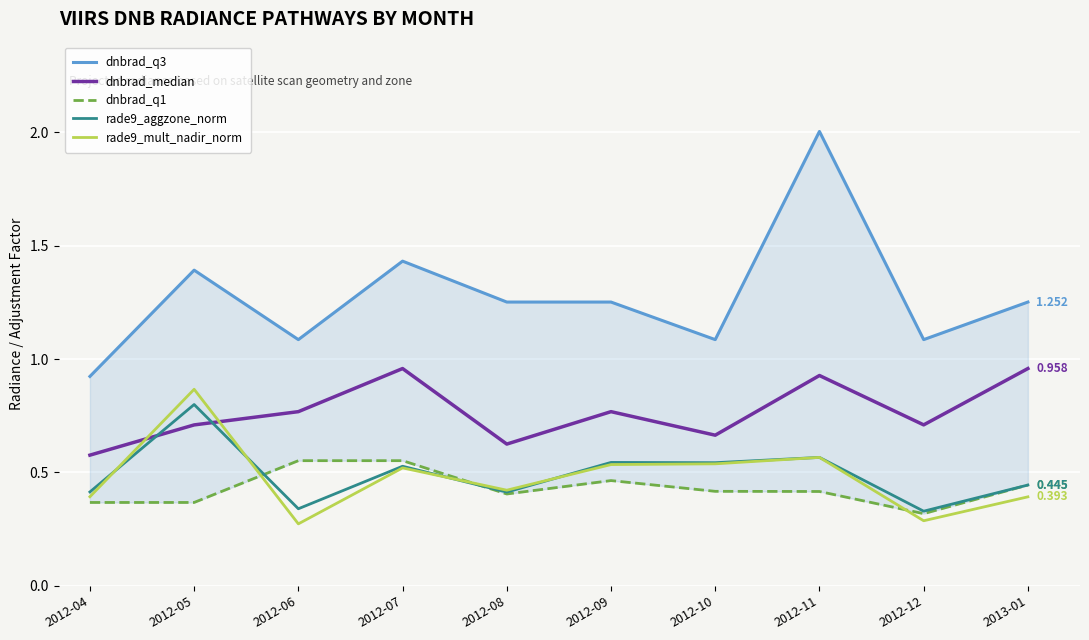

The value of rade9_mult_nadir_norm at 2012-09 is 0.9. True or false?

False